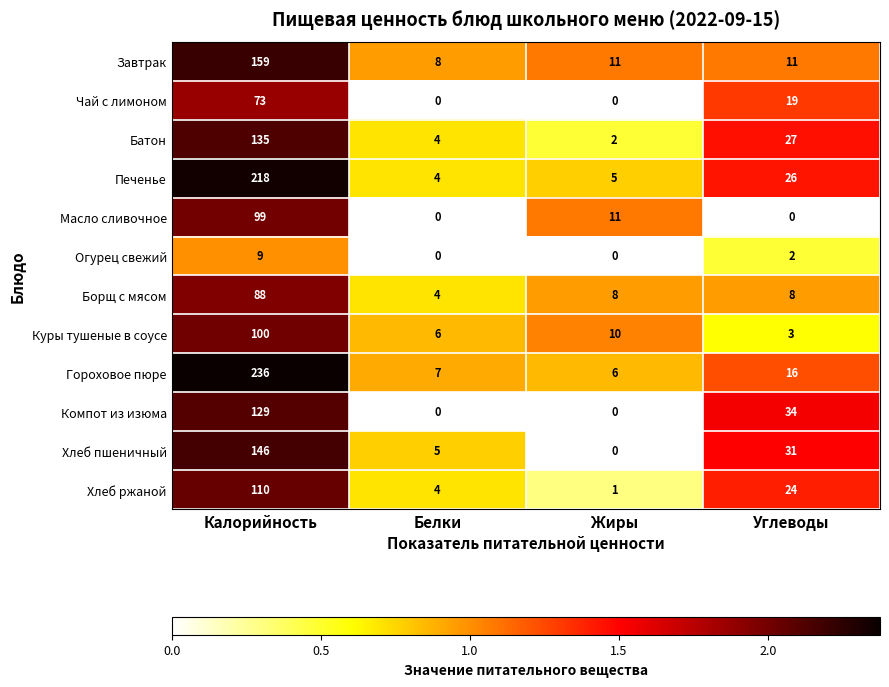

Rank the categories by Куры тушеные в соусе value from highest to lowest.

Калорийность, Жиры, Белки, Углеводы